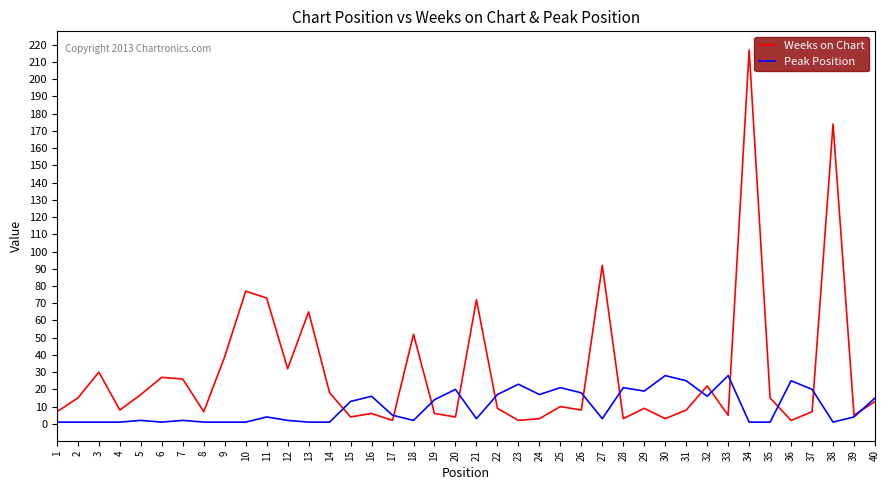

Which label corresponds to the largest value in the chart?

34